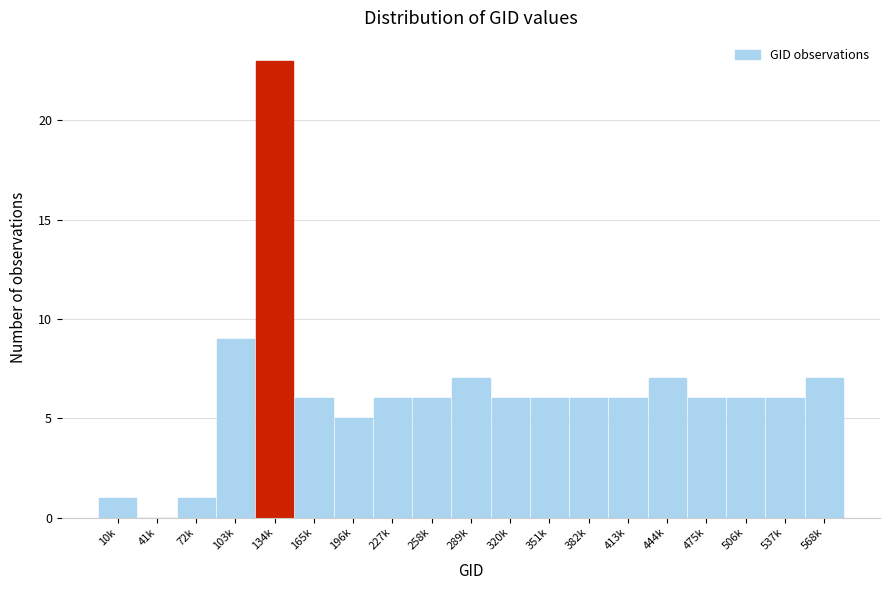

Reading left to right, extract all data points from this chart.

10k=1	41k=0	72k=1	103k=9	134k=23	165k=6	196k=5	227k=6	258k=6	289k=7	320k=6	351k=6	382k=6	413k=6	444k=7	475k=6	506k=6	537k=6	568k=7